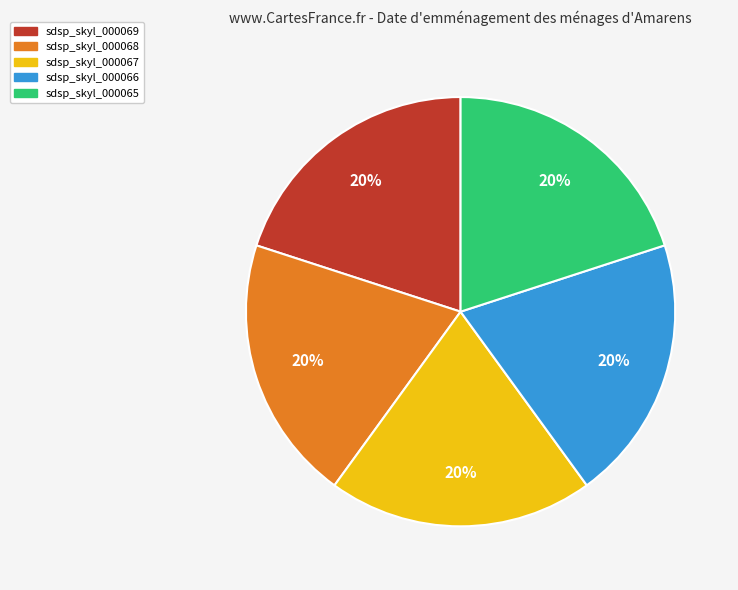

What percentage is the sdsp_skyl_000068 slice, to the nearest percent?

20%